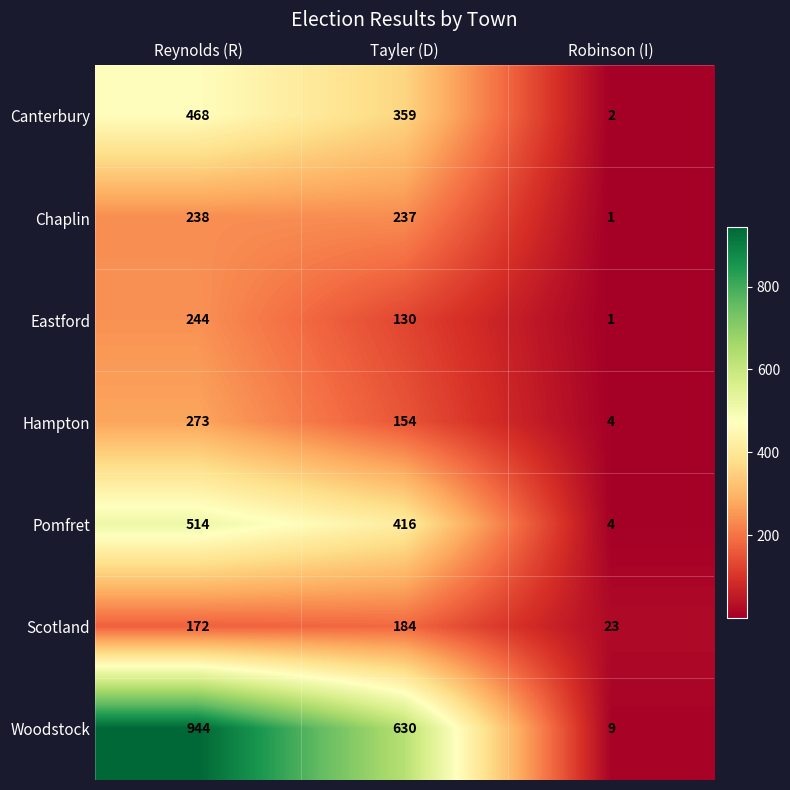

What is the total value across all series at Reynolds (R)?

2853